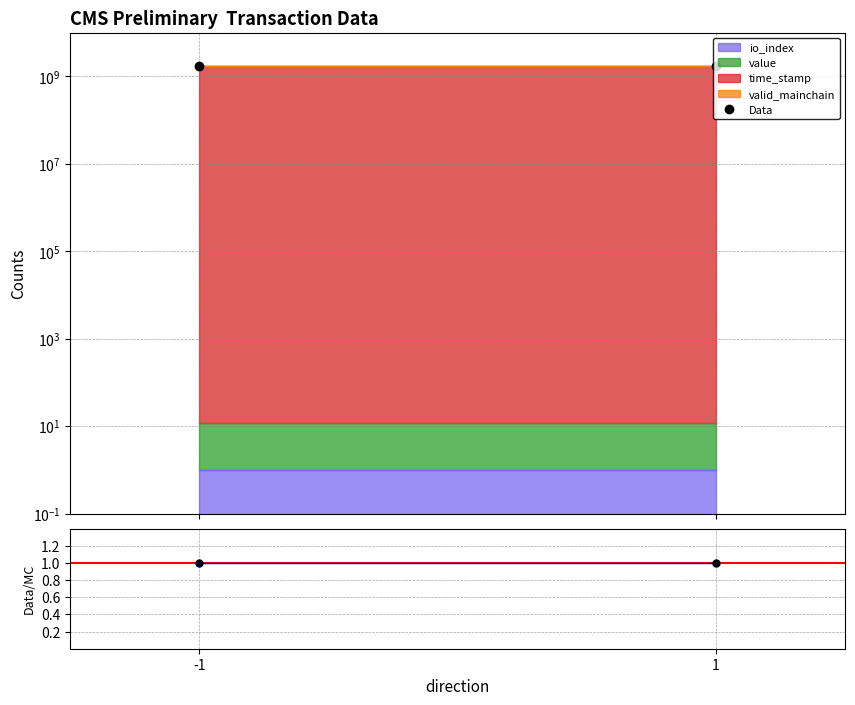

Does the chart have visible grid lines?

Yes